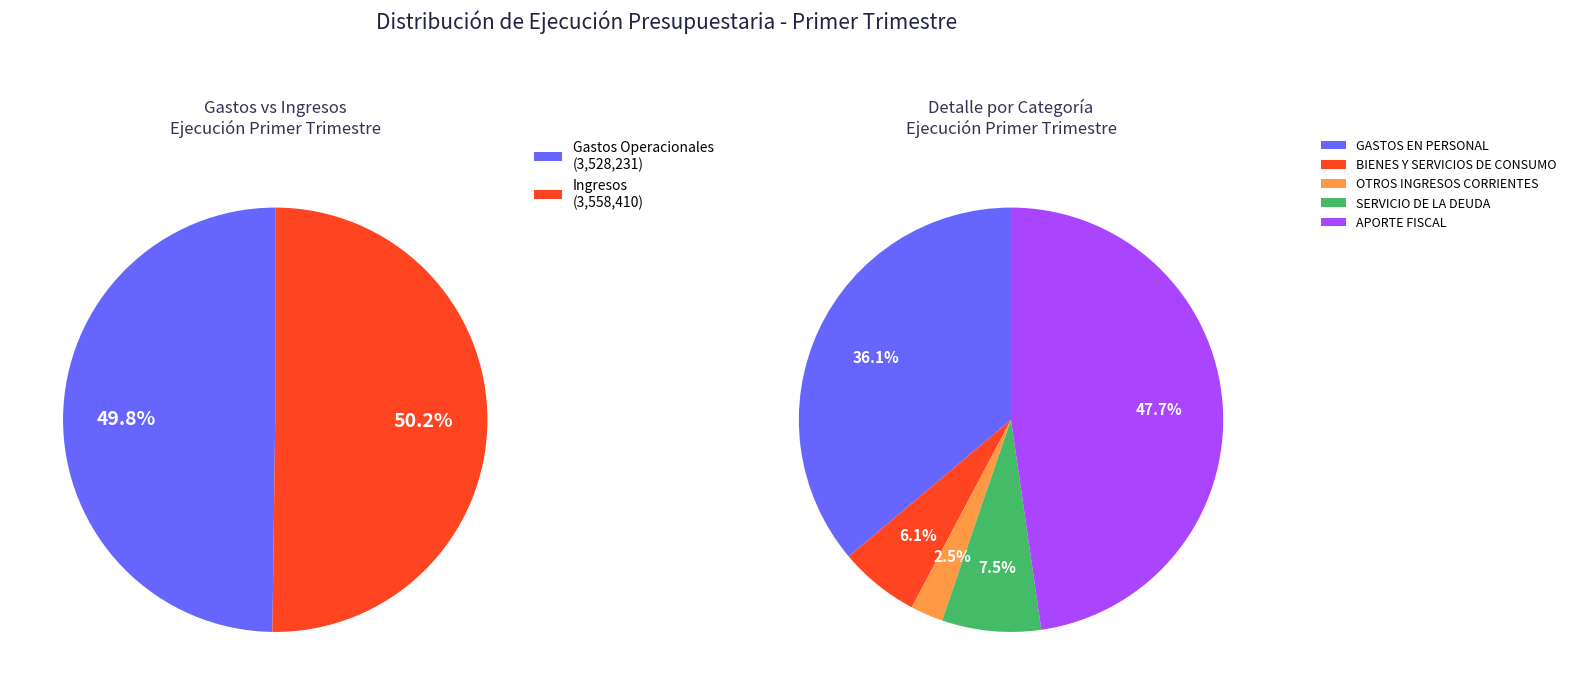

Is it true that BIENES Y SERVICIOS DE CONSUMO is 1% of the pie?

False